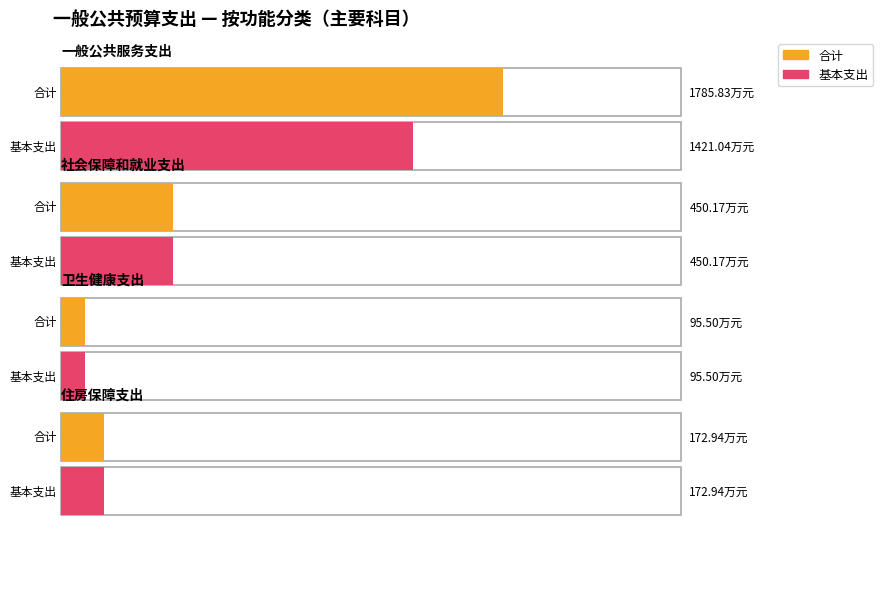

Between 卫生健康支出 and 一般公共服务支出, which is larger?

一般公共服务支出